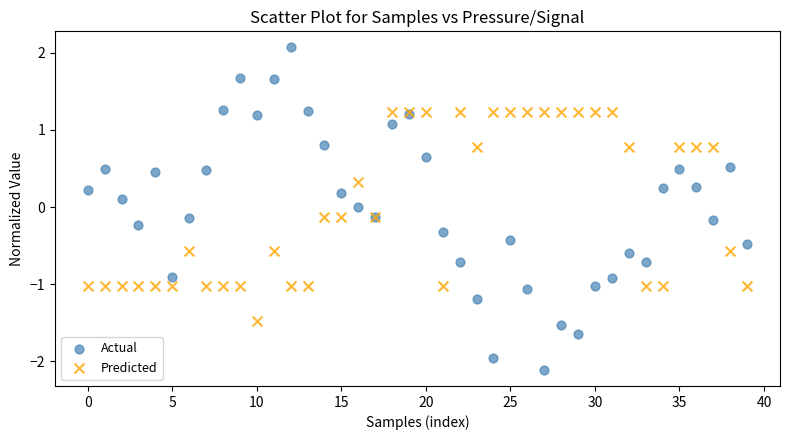

Which series has the widest spread of Y values?

Actual